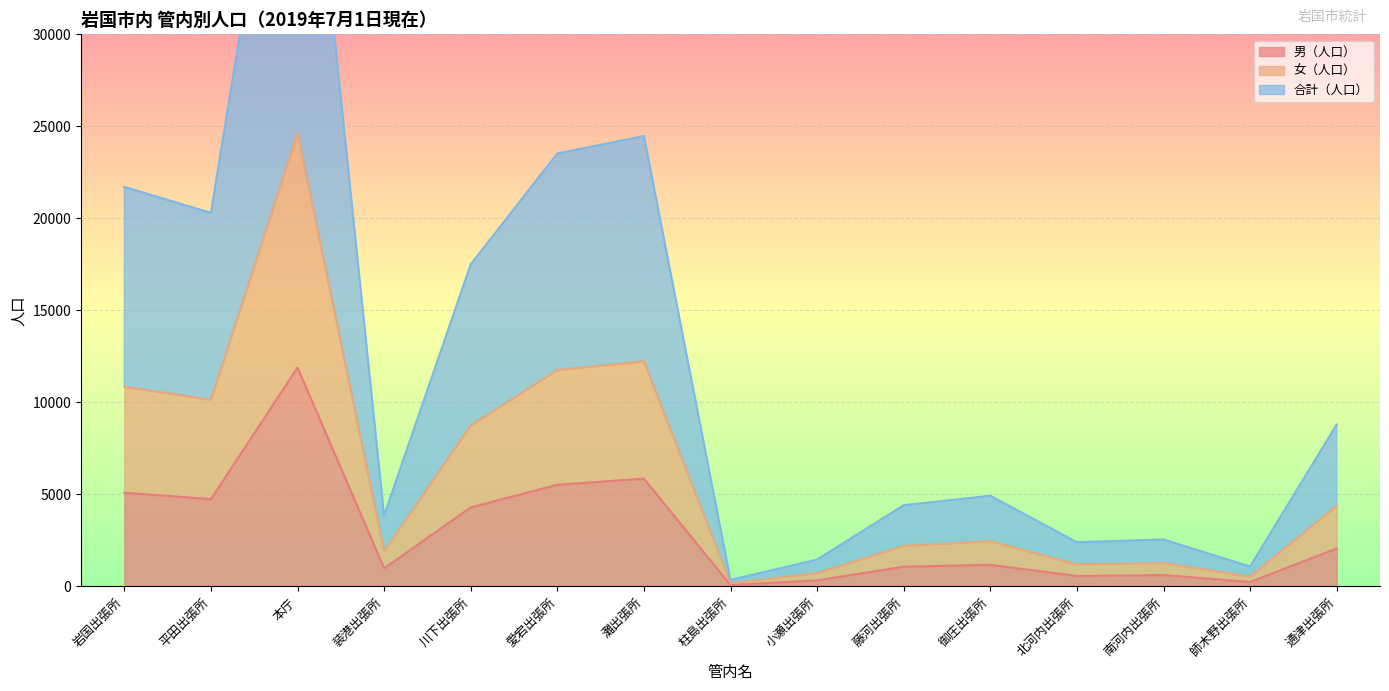

What are all the series names shown in the legend?

男（人口）, 女（人口）, 合計（人口）